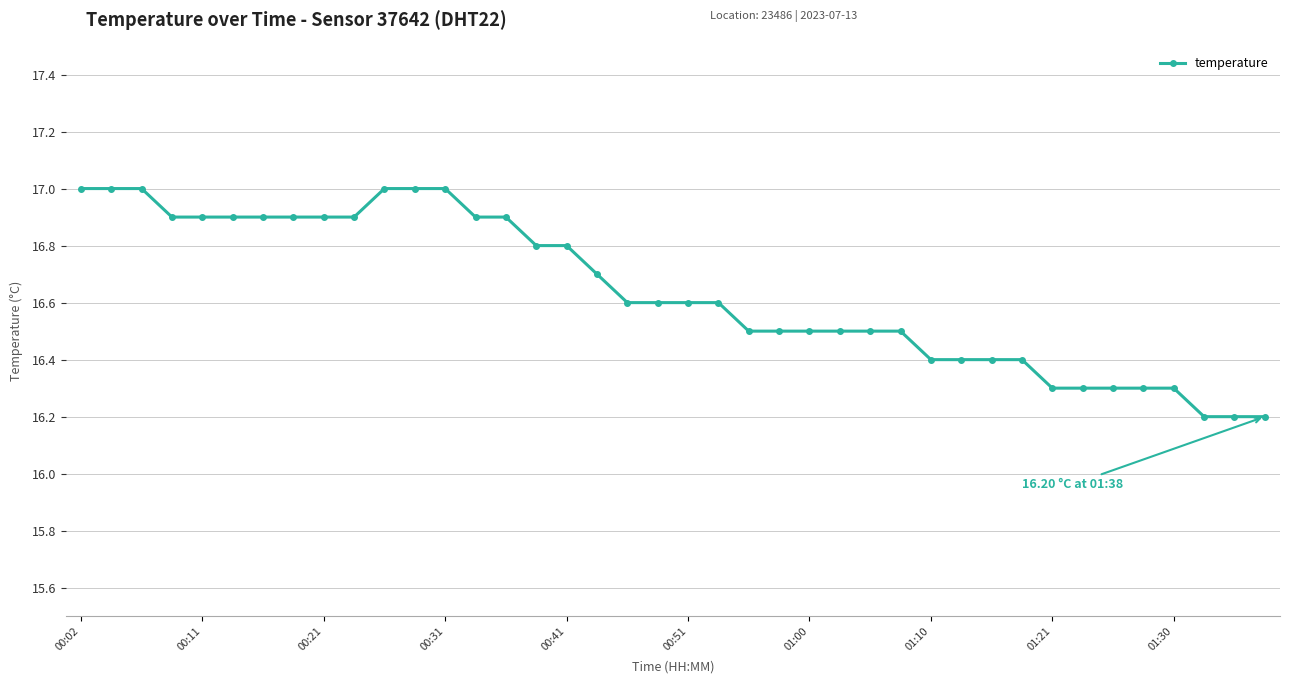

What is the value of the 25th point from the left?

16.5